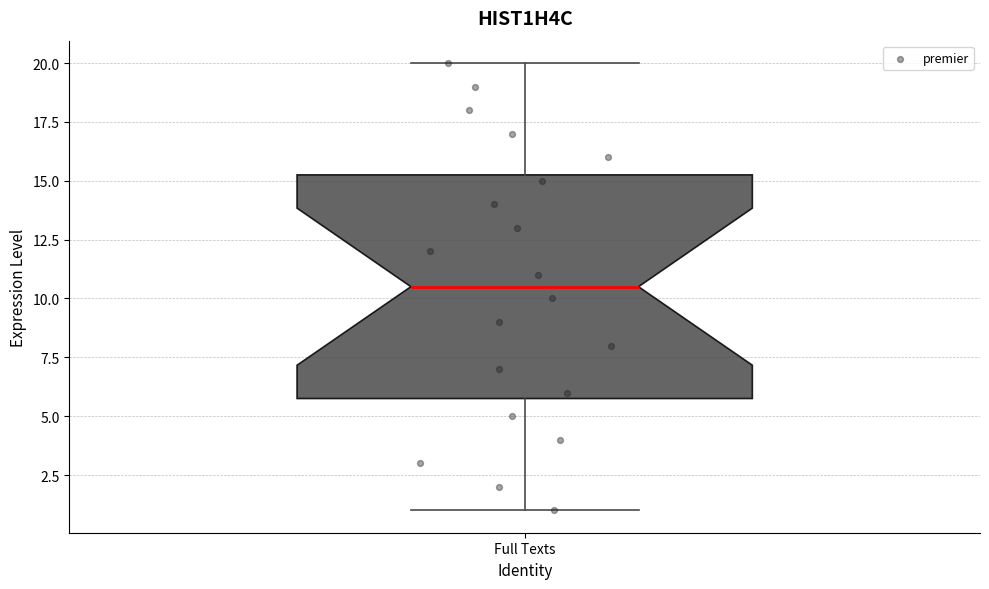

Where is the lower edge of the box for Full Texts on the y-axis? The values are not printed on the chart, so give them approximately, as read against the axis.

6.0